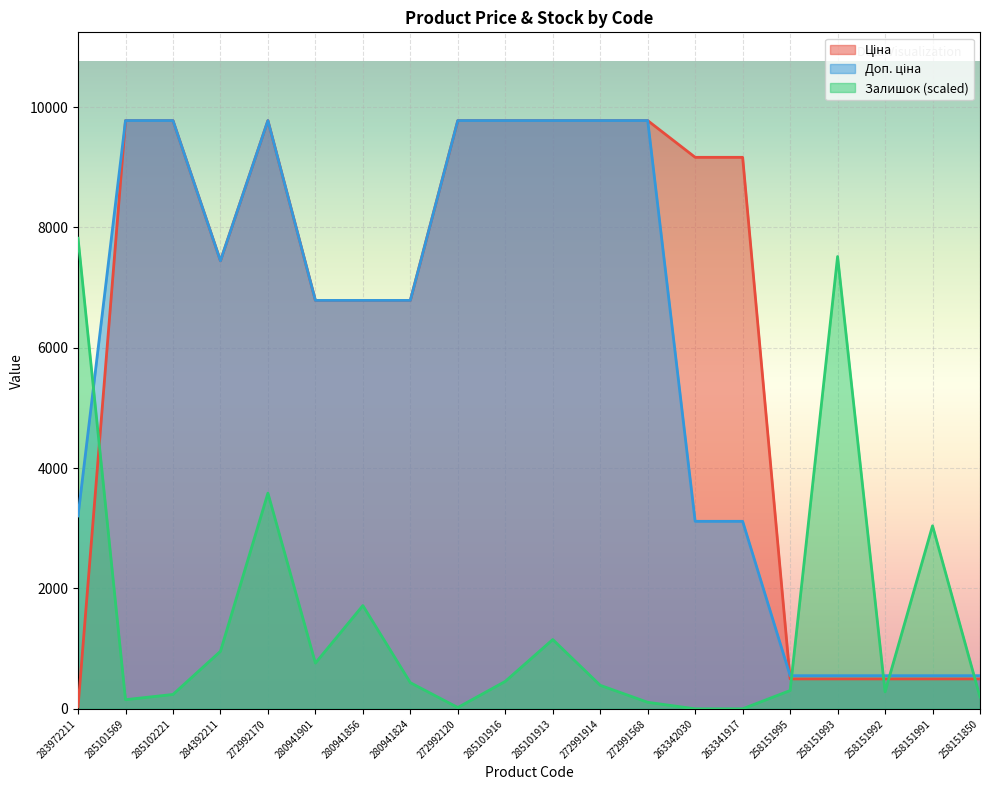

What is the value of the Ціна point at the 20th from the left?

497.1